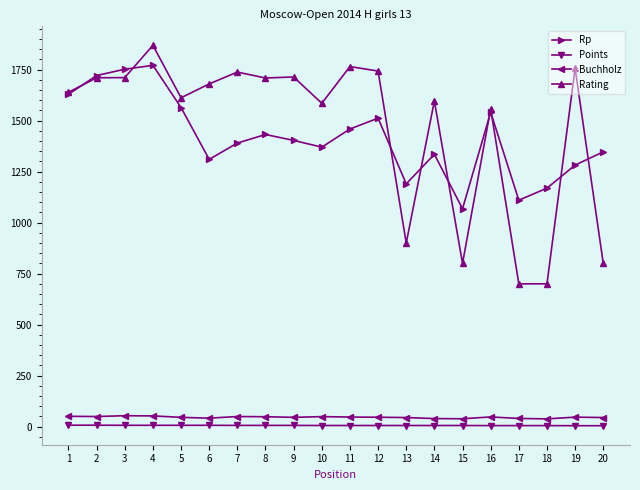

What is the average value of the Buchholz series?

45.9